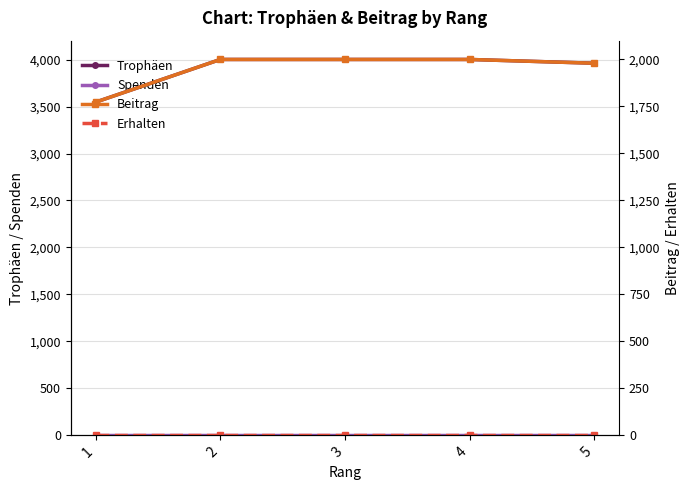

The value of Erhalten at 5 is 0. True or false?

True